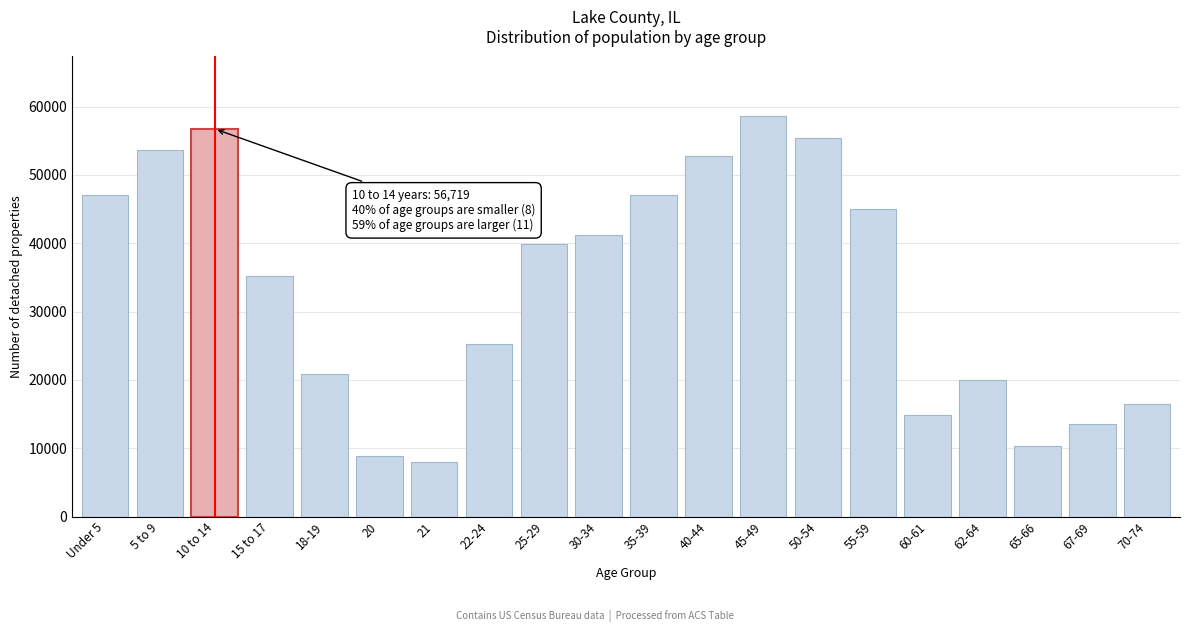

What is the label of the 14th bar from the left?

50-54